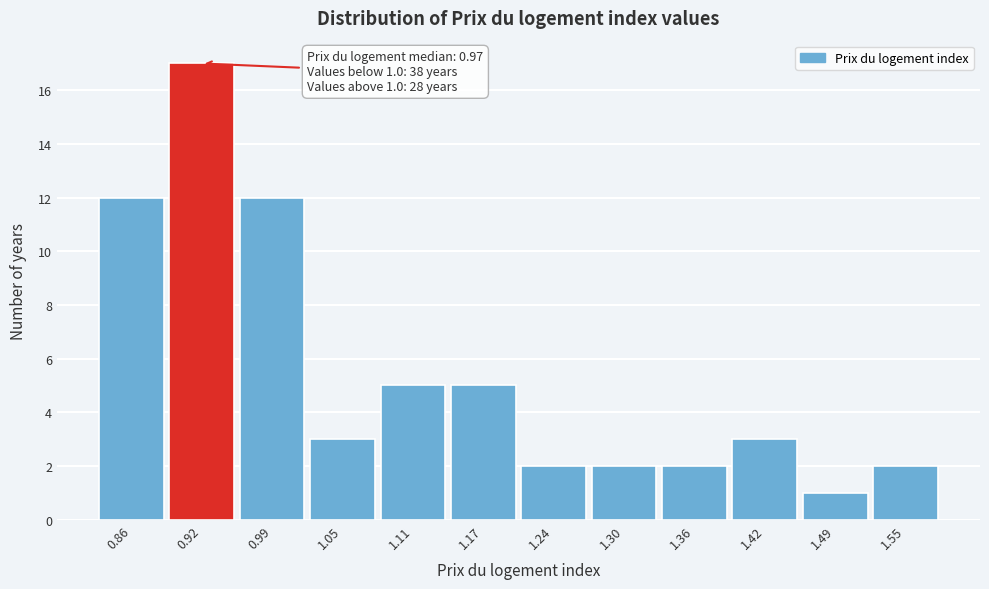

Which range on the x-axis has the tallest bar?

0.89 to 0.96